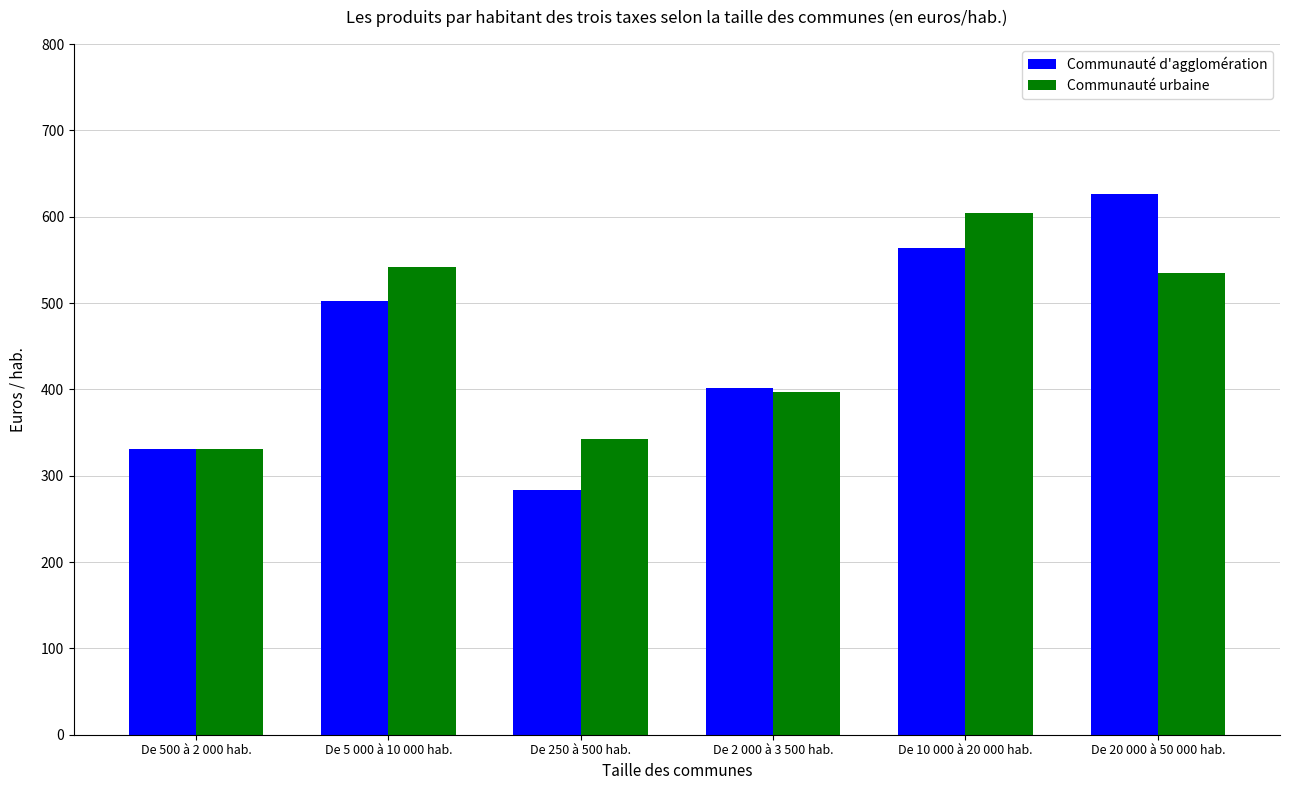

Rank the series by their average value, from highest to lowest.

Communauté urbaine, Communauté d'agglomération